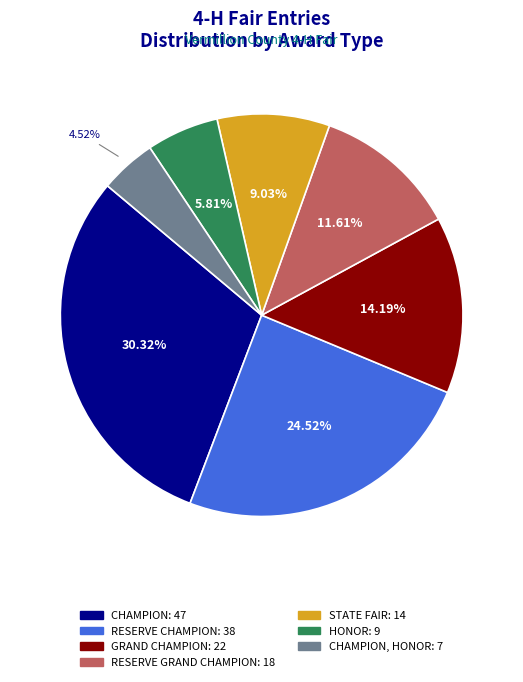

Is there a majority slice in this chart?

No